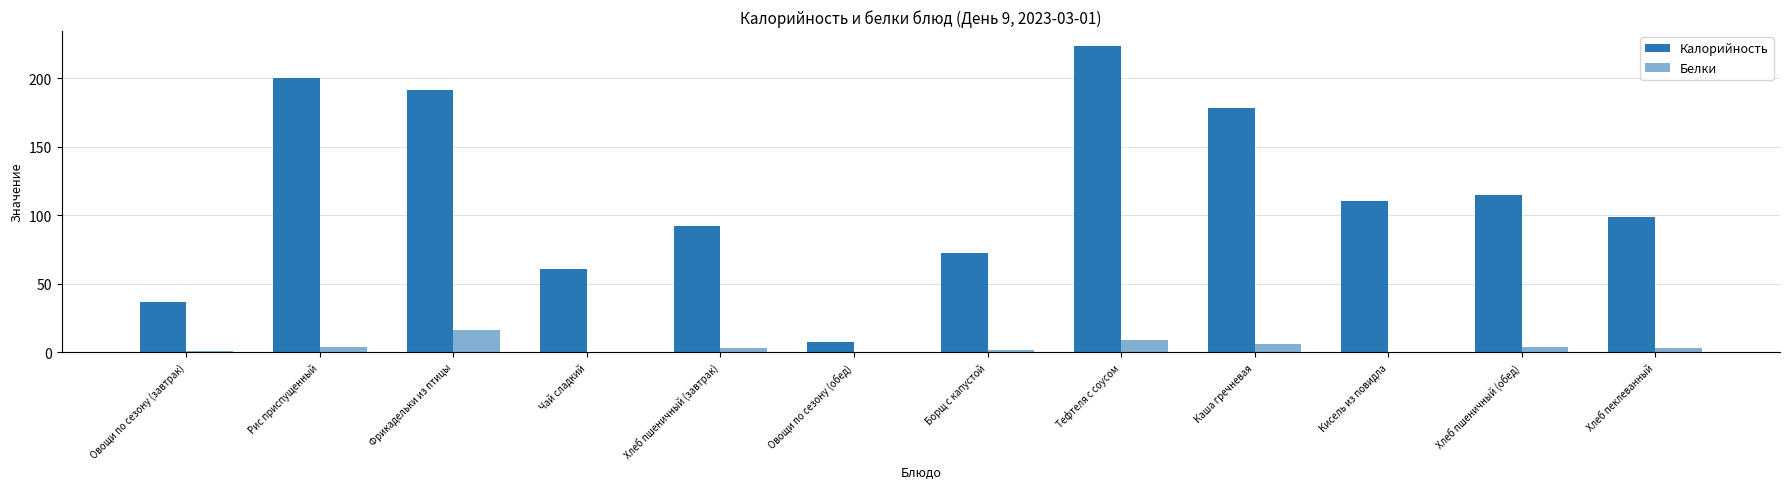

What is the greatest value displayed?

223.2